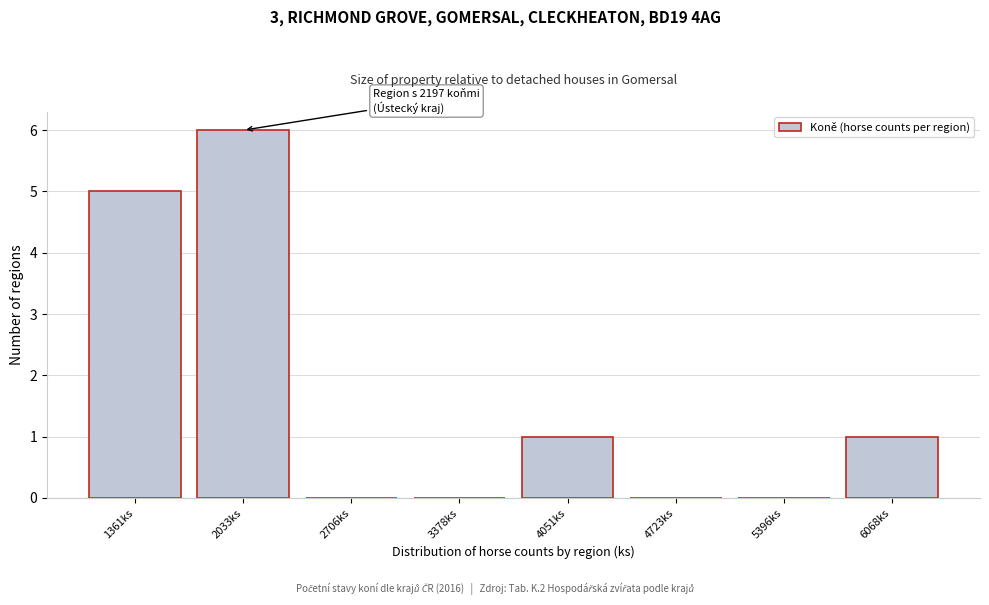

Reading left to right, transcribe all the data shown in this chart.

1361ks=5	2033ks=6	2706ks=0	3378ks=0	4051ks=1	4723ks=0	5396ks=0	6068ks=1